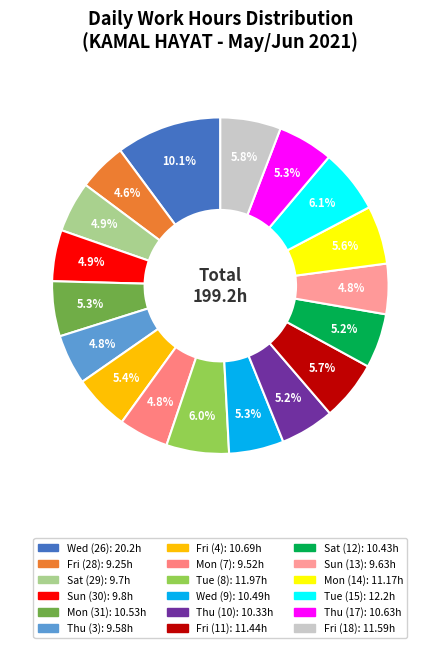

What is the ratio of the value at Mon (31) to the value at Fri (18)?

0.9